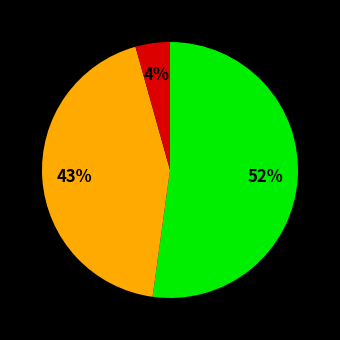

To the nearest percent, what is the average slice percentage?

33%